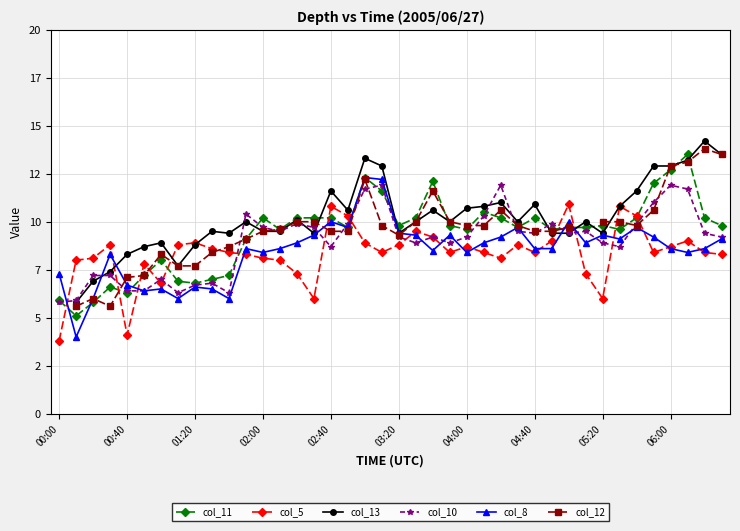

At which label does col_11 first exceed 9?

11